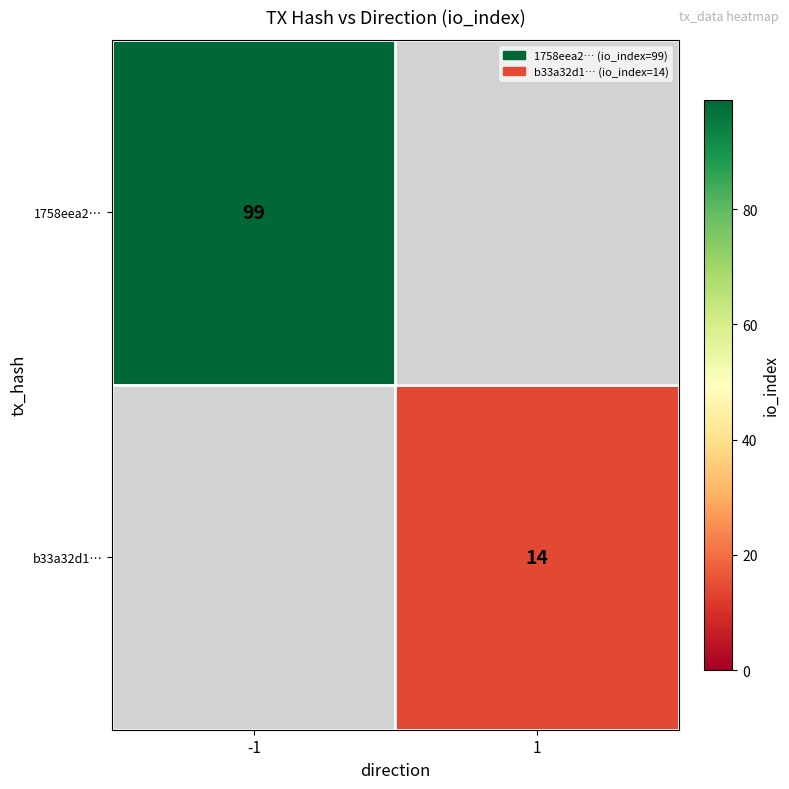

The b33a32d1… series shows 14 at 1. True or false?

True